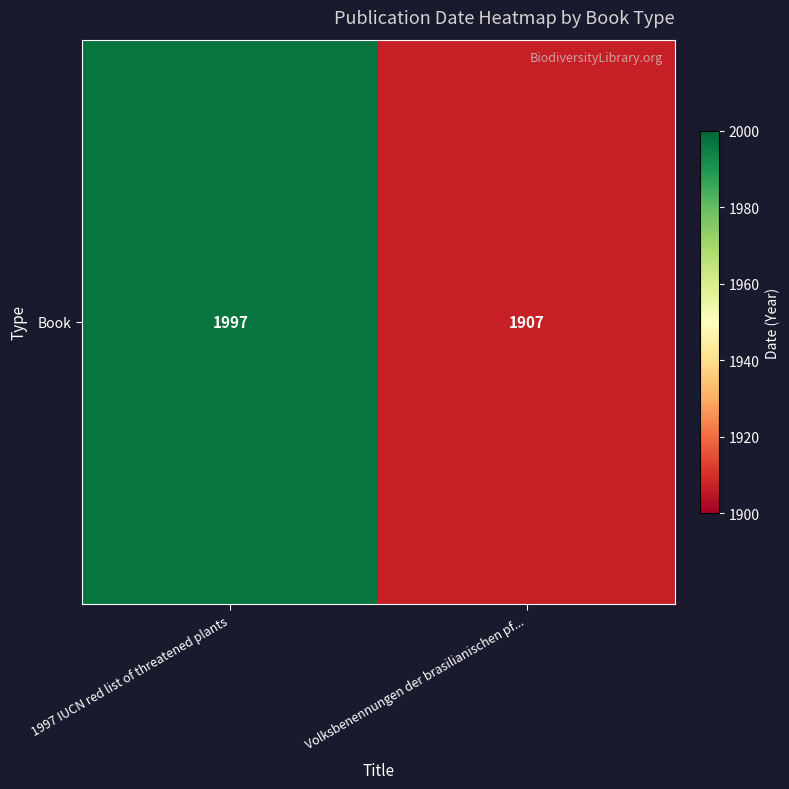

The value at 1997 IUCN red list of threatened plants is 1285. True or false?

False